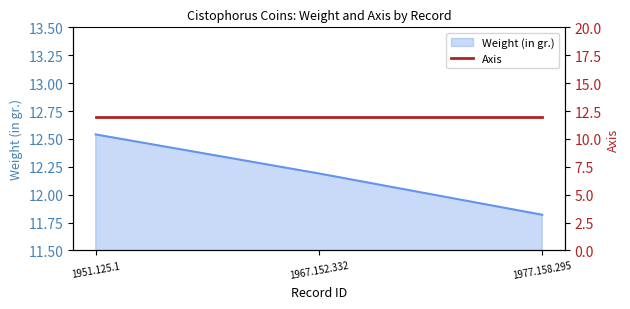

At which label is the value closest to 12?

1977.158.295